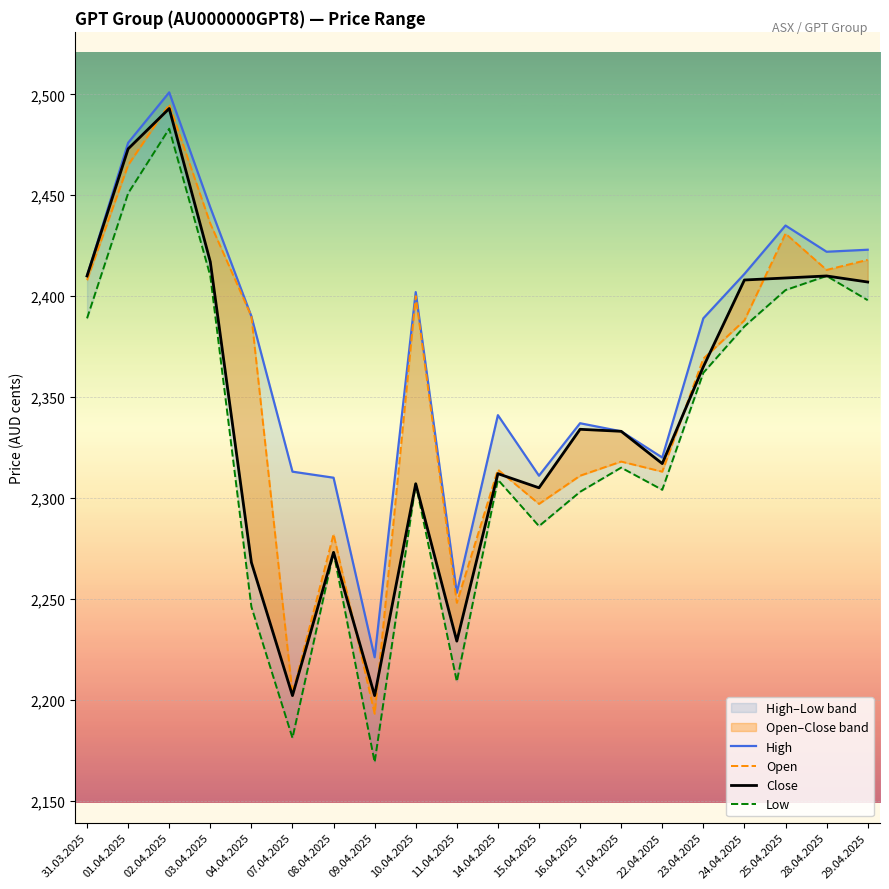

Is this an area chart (filled region under the line)?

No